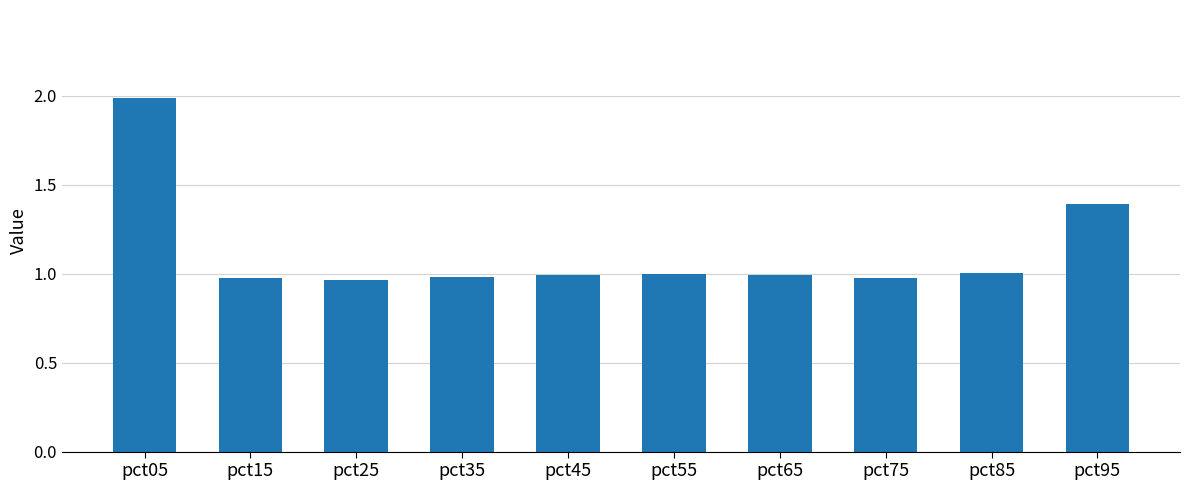

What is the sum of the values at pct75 and pct25?

1.9